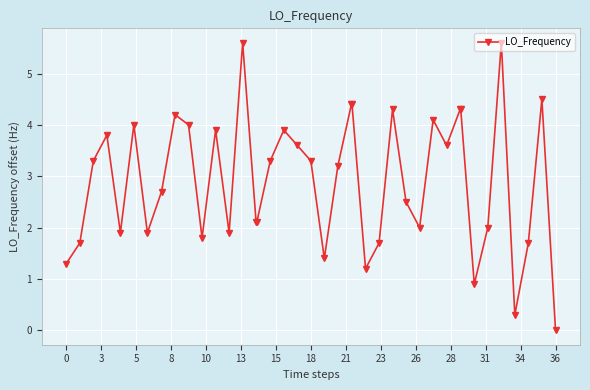

Count the number of values greater than 3.

21